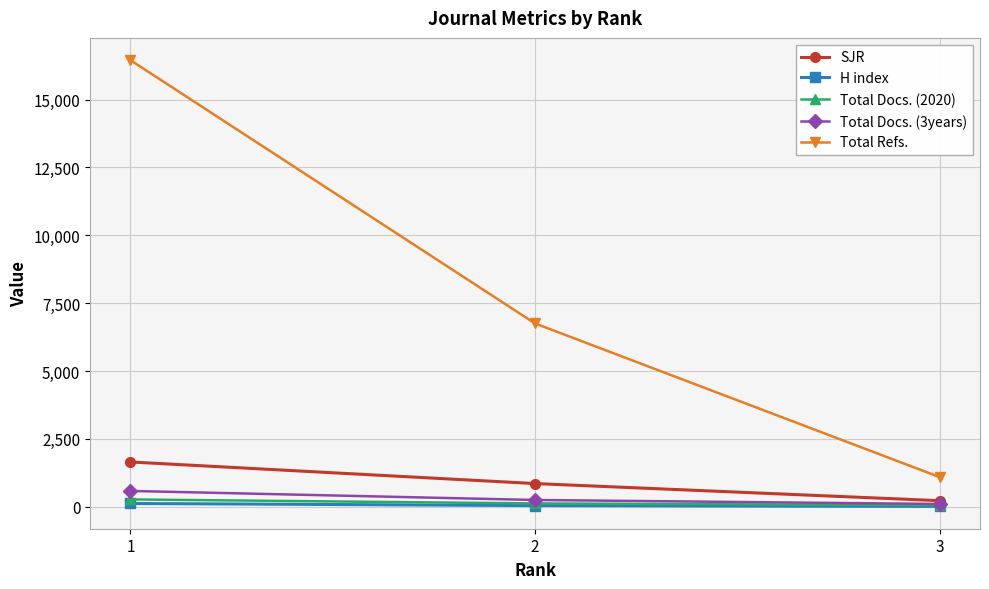

Rank the series by their maximum value, from highest to lowest.

Total Refs., SJR, Total Docs. (3years), Total Docs. (2020), H index